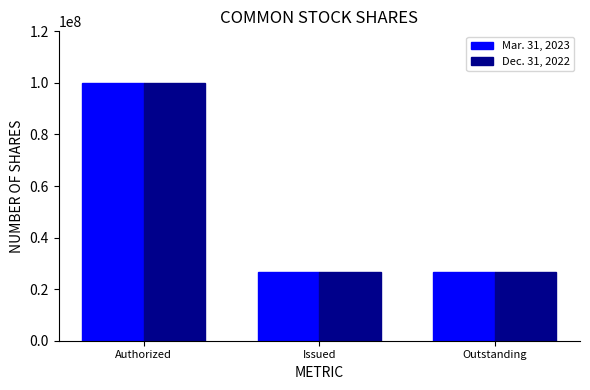

What is the label of the 2nd bar from the left?

Issued